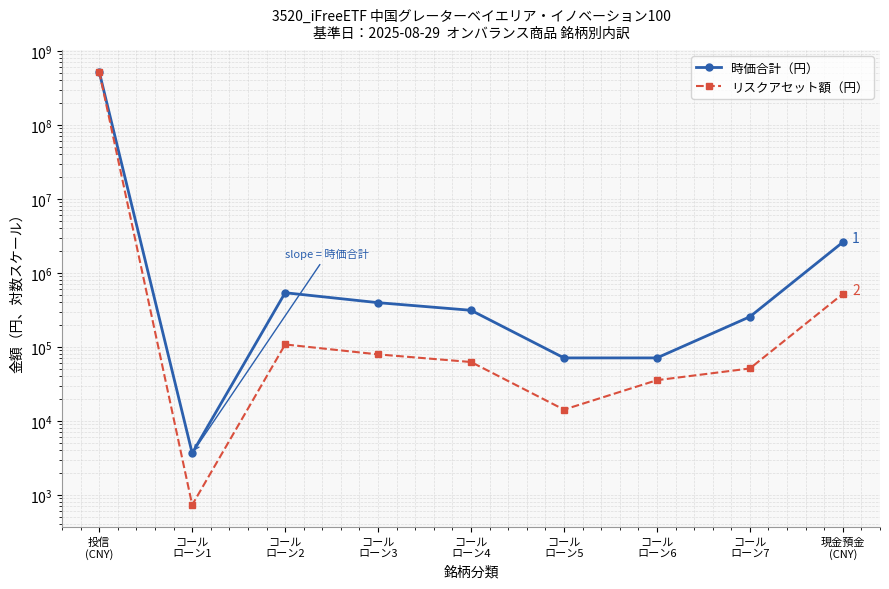

What is the label of the 5th point from the left?

コール
ローン4